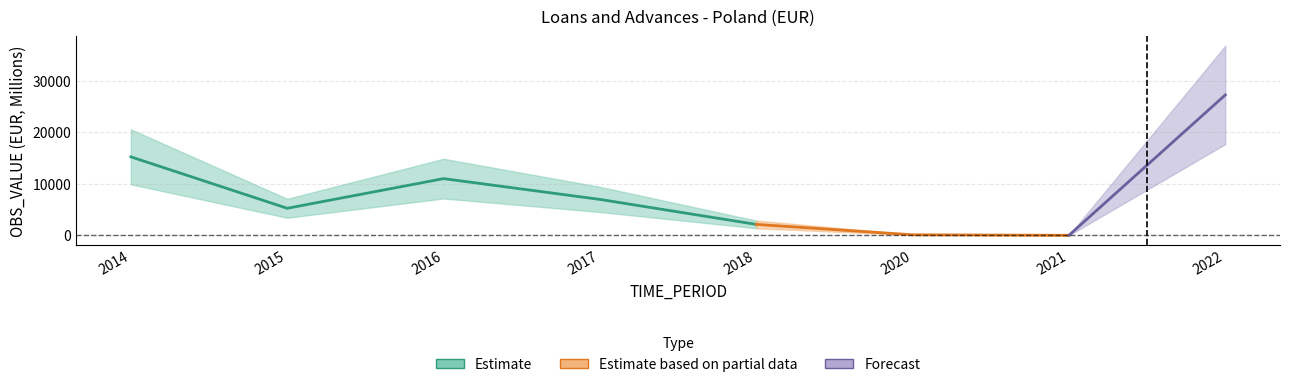

True or false: OBS_VALUE and OBS_VALUE_lower intersect in this chart.

False